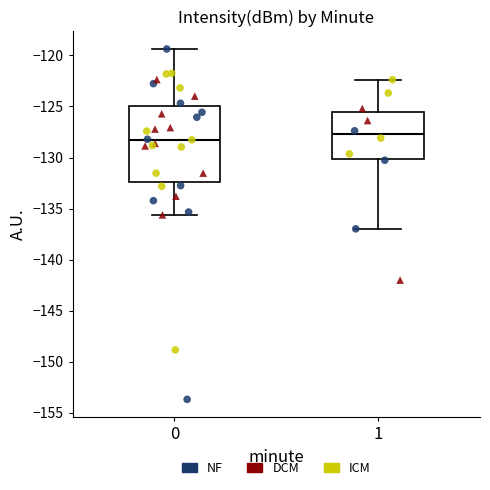

Where is the upper edge of the box at x = 0 on the y-axis? The values are not printed on the chart, so give them approximately, as read against the axis.

-125.0